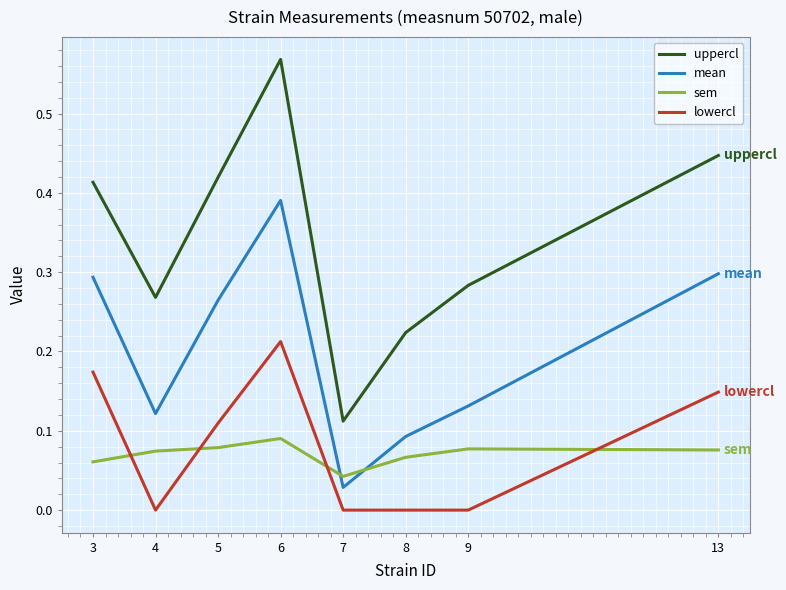

Where is sem nearest to the value 0?

7